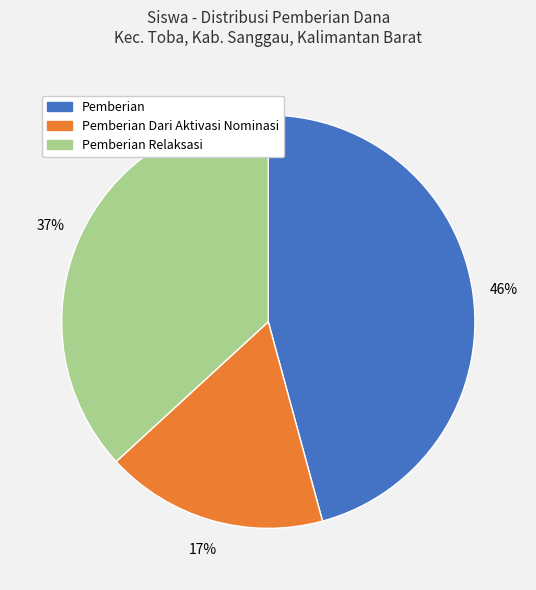

Does any single category account for the majority?

No